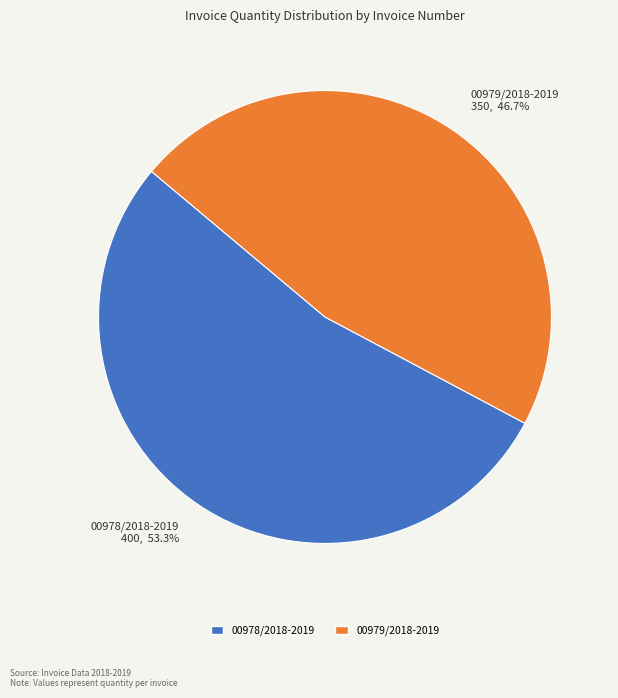

To the nearest percent, what portion does 00979/2018-2019 represent?

47%